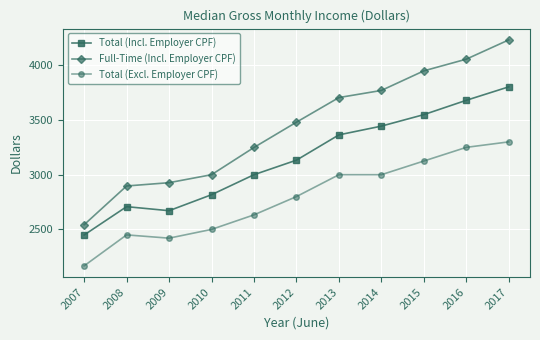

What is the value of the Full-Time (Incl. Employer CPF) point at the 7th from the left?

3705